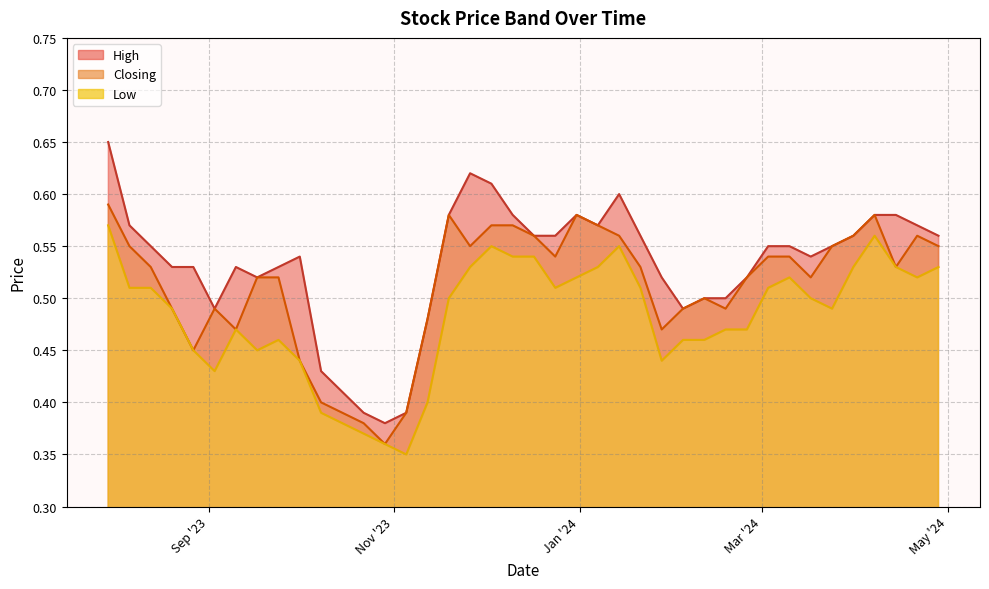

How many Low values are between 0 and 1?

40